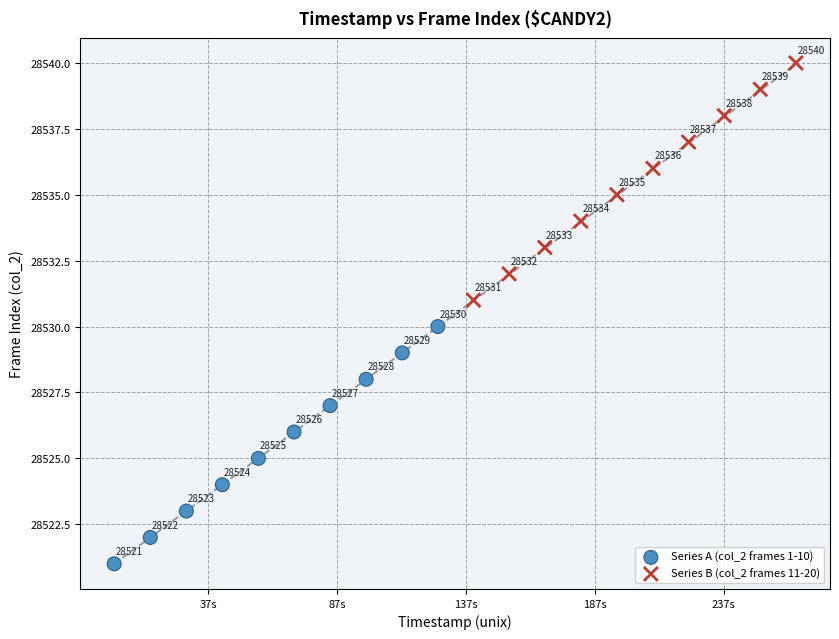

Which series reaches the minimum Y coordinate?

Series A (col_2 frames 1-10)